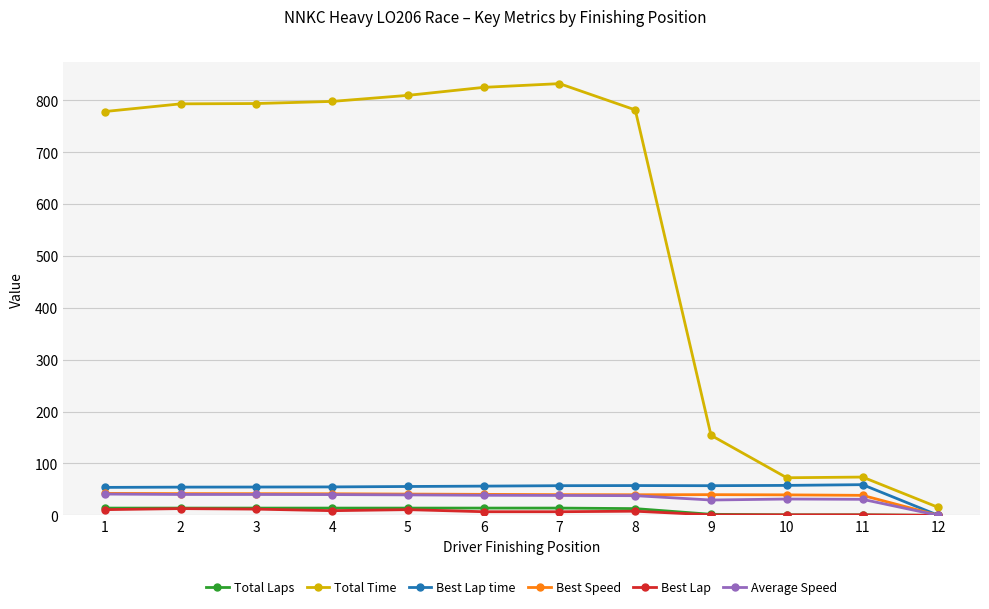

True or false: Total Laps has a value of 1.0 at 11.

True